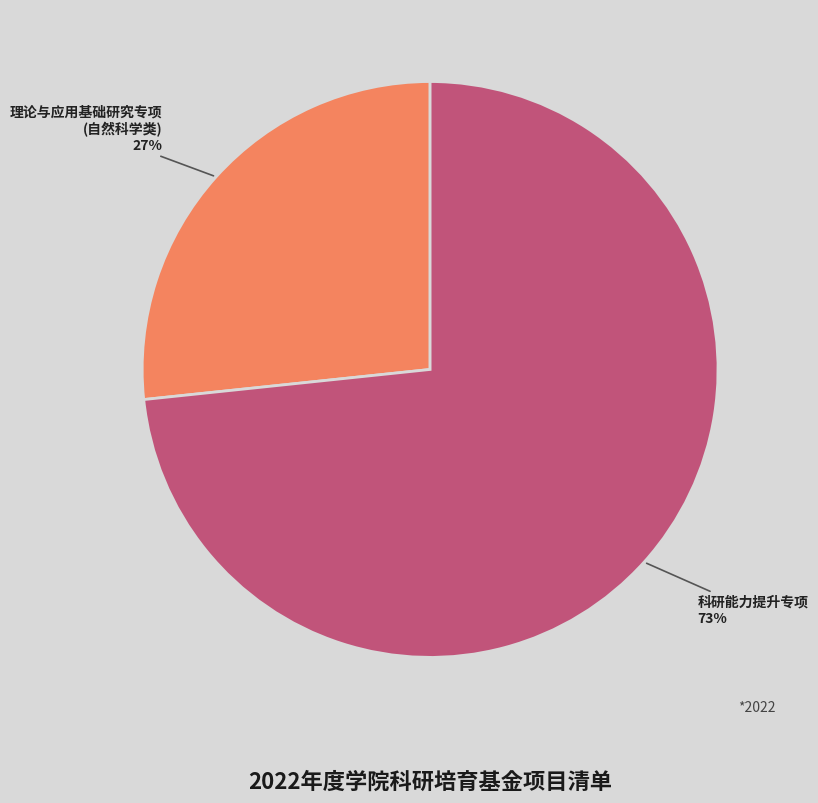

Rank the categories by value from lowest to highest.

理论与应用基础研究专项 (自然科学类), 科研能力提升专项